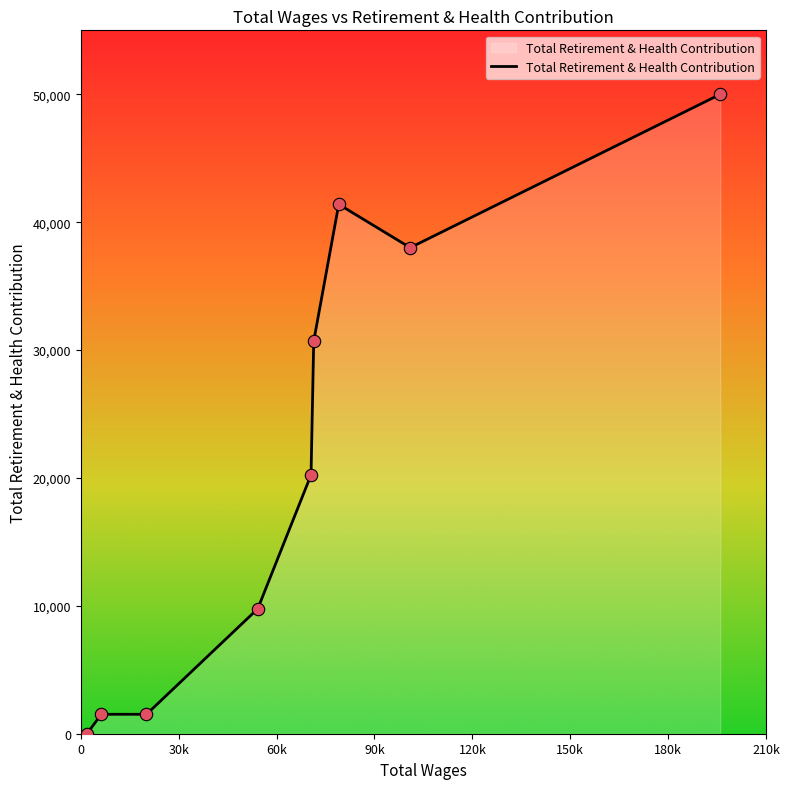

What is the maximum value shown in the chart?

49999